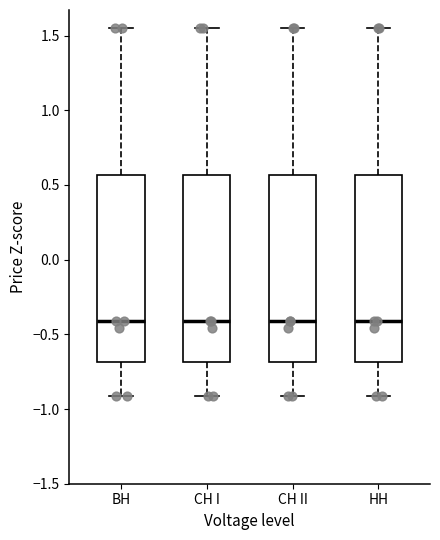

Reading left to right, transcribe this box plot: for each box, give where its median line is, the range the box spans, and where its two whiskers end, as read against the y-axis. The values are not printed on the chart, so give them approximately, as read against the axis.

BH: median -0.40, box -0.70 to 0.55, whiskers -0.90 to 1.55
CH I: median -0.40, box -0.70 to 0.55, whiskers -0.90 to 1.55
CH II: median -0.40, box -0.70 to 0.55, whiskers -0.90 to 1.55
HH: median -0.40, box -0.70 to 0.55, whiskers -0.90 to 1.55